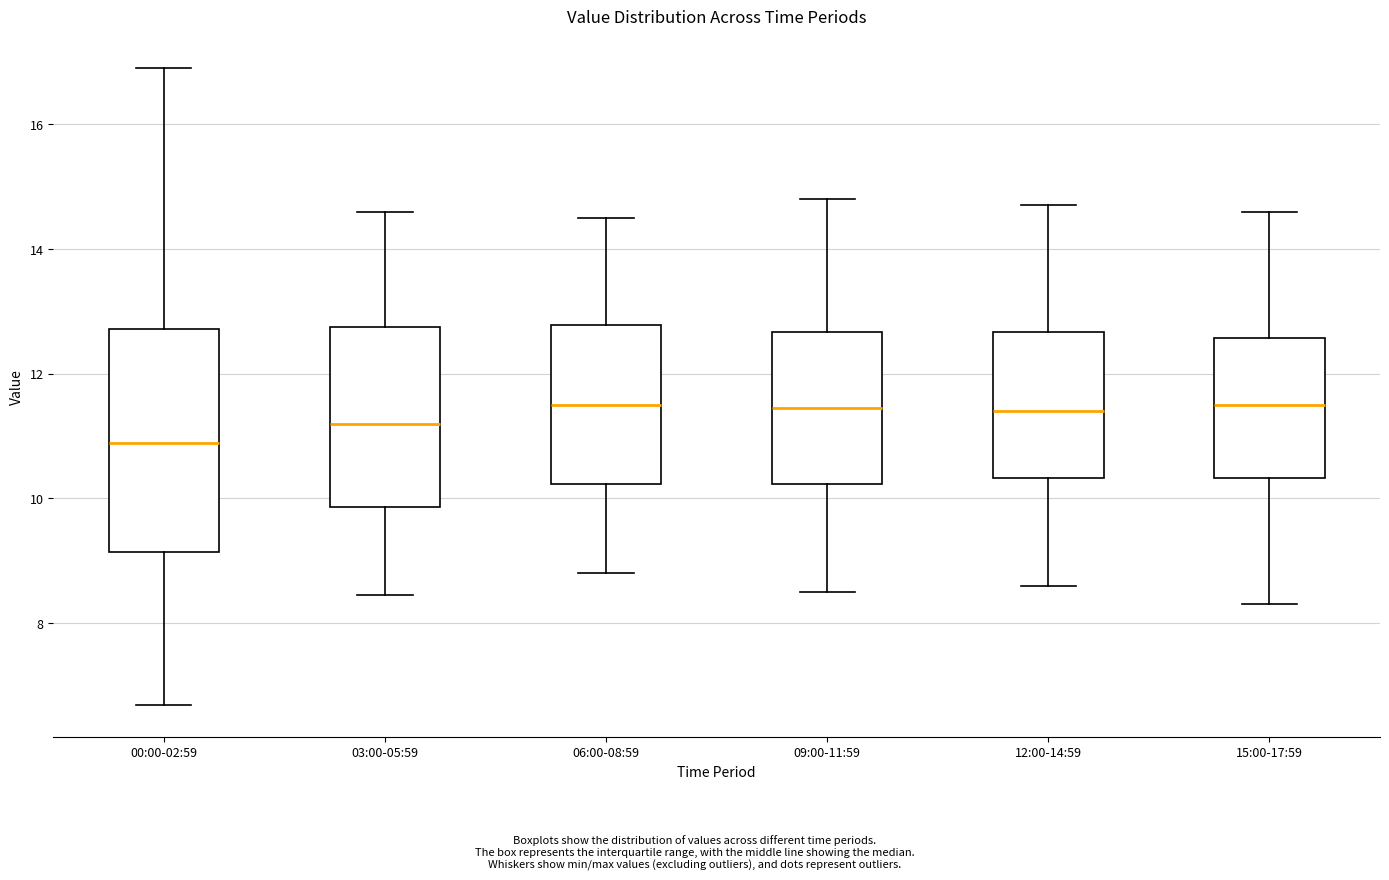

Reading left to right, read every box against the y-axis: the position of its median line, the range the box covers, and the ends of its whiskers. The values are not printed on the chart, so give them approximately, as read against the axis.

00:00-02:59: median 10.8, box 9.2 to 12.8, whiskers 6.6 to 17.0
03:00-05:59: median 11.2, box 9.8 to 12.8, whiskers 8.4 to 14.6
06:00-08:59: median 11.6, box 10.2 to 12.8, whiskers 8.8 to 14.6
09:00-11:59: median 11.4, box 10.2 to 12.6, whiskers 8.6 to 14.8
12:00-14:59: median 11.4, box 10.4 to 12.6, whiskers 8.6 to 14.8
15:00-17:59: median 11.6, box 10.4 to 12.6, whiskers 8.4 to 14.6